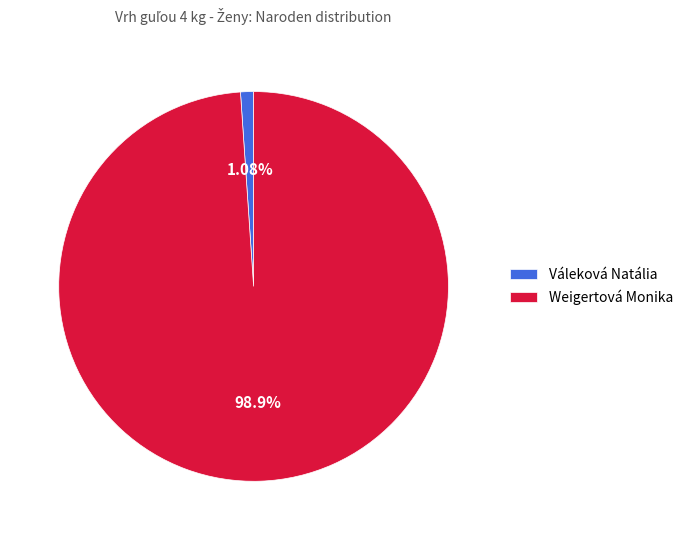

True or false: Weigertová Monika accounts for 99% of the total.

True